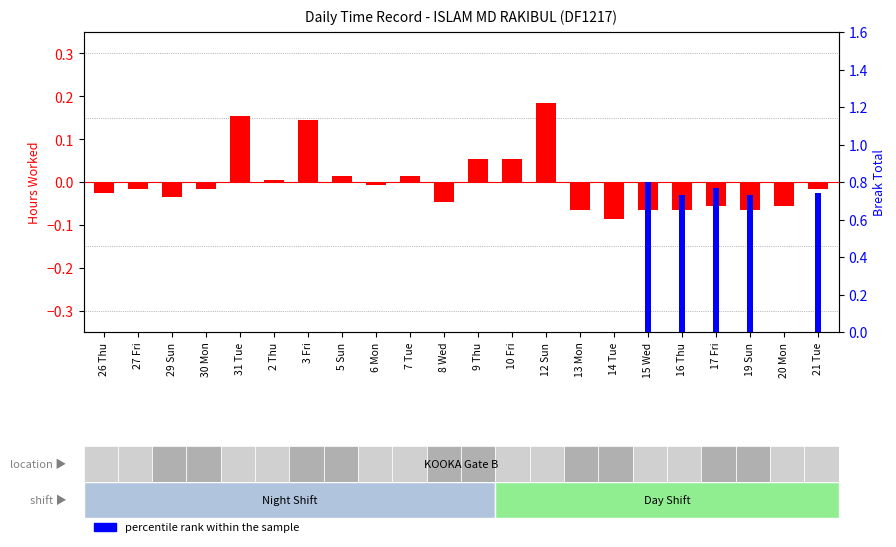

What is the smallest value displayed?

-0.1